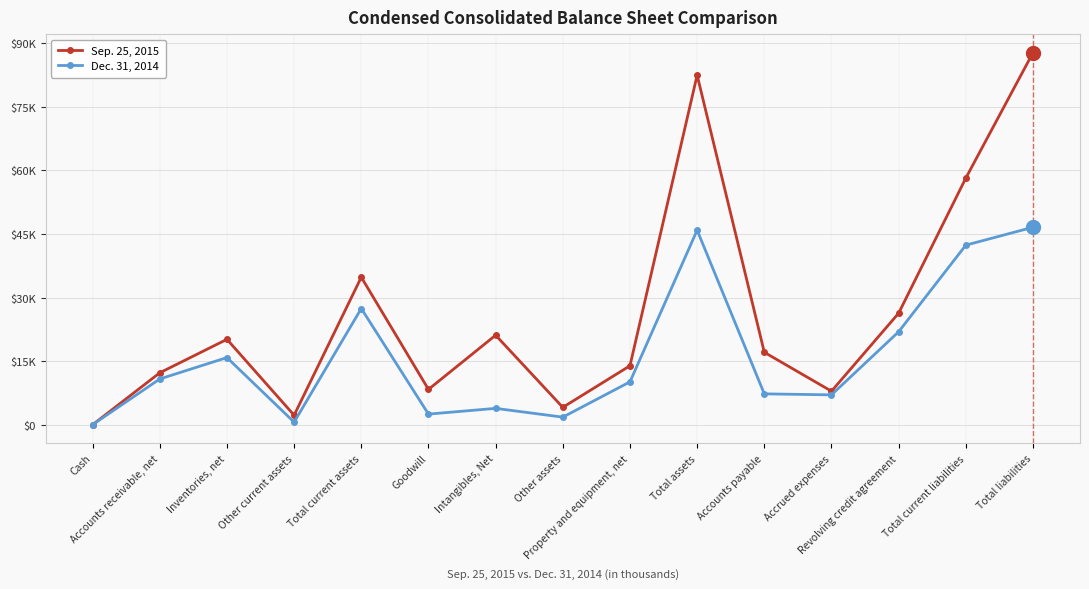

Is this an area chart (filled region under the line)?

No